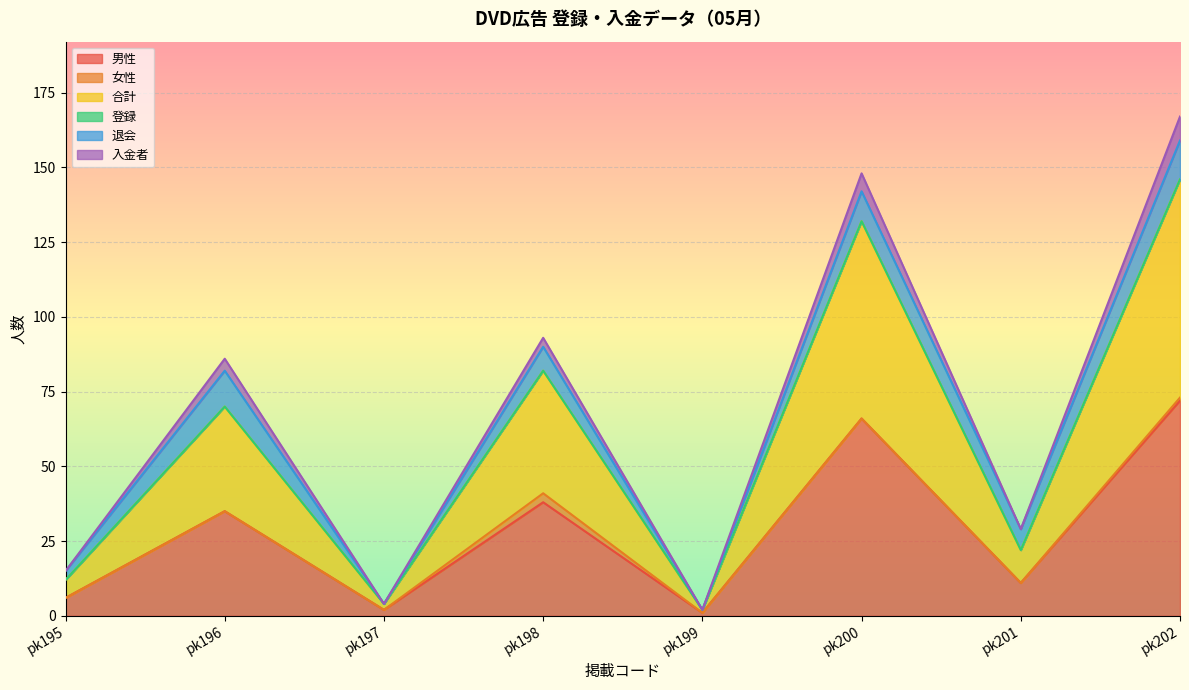

Which series has the largest range (max minus min)?

入金者